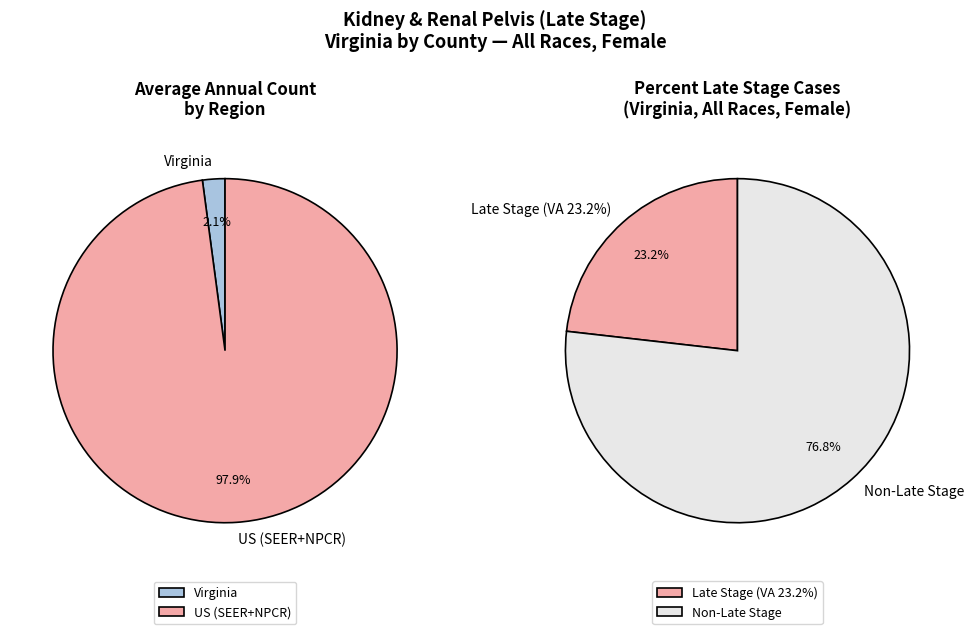

What is the change in value from Virginia to US (SEER+NPCR)?

+5962